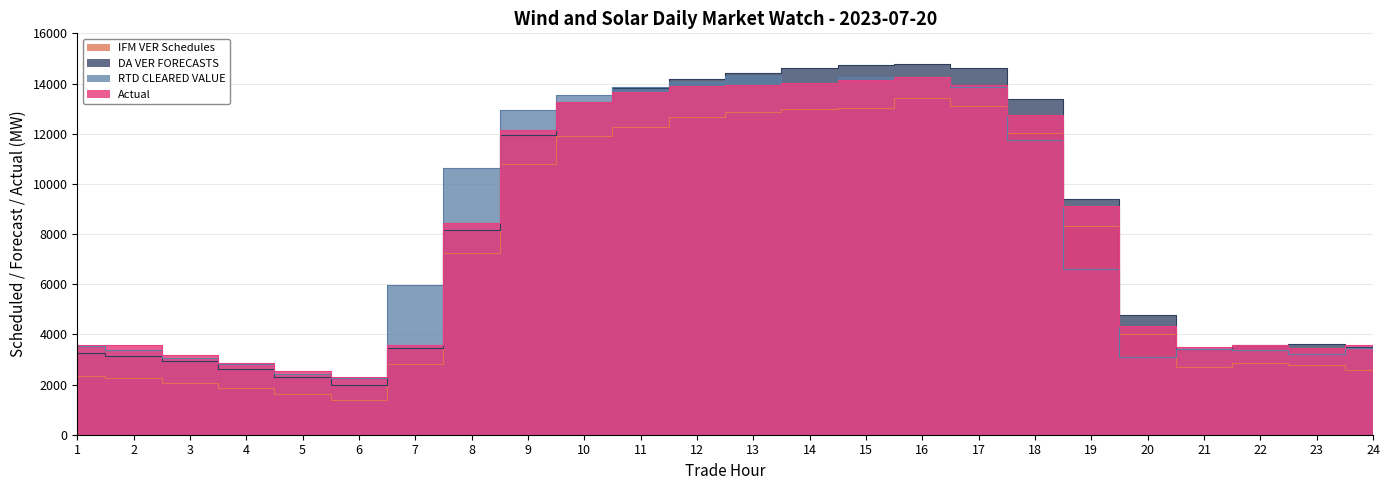

What is the sum of all Actual values?

193593.7